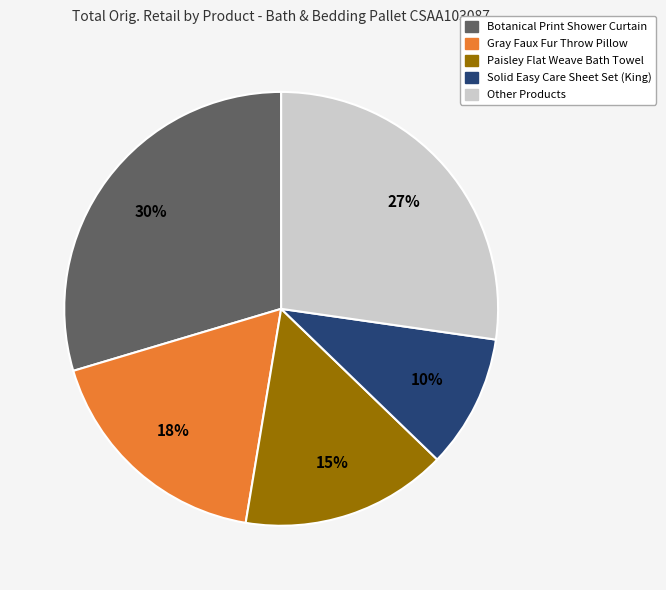

What is the ratio of the value at Paisley Flat Weave Bath Towel to the value at Botanical Print Shower Curtain?

0.5